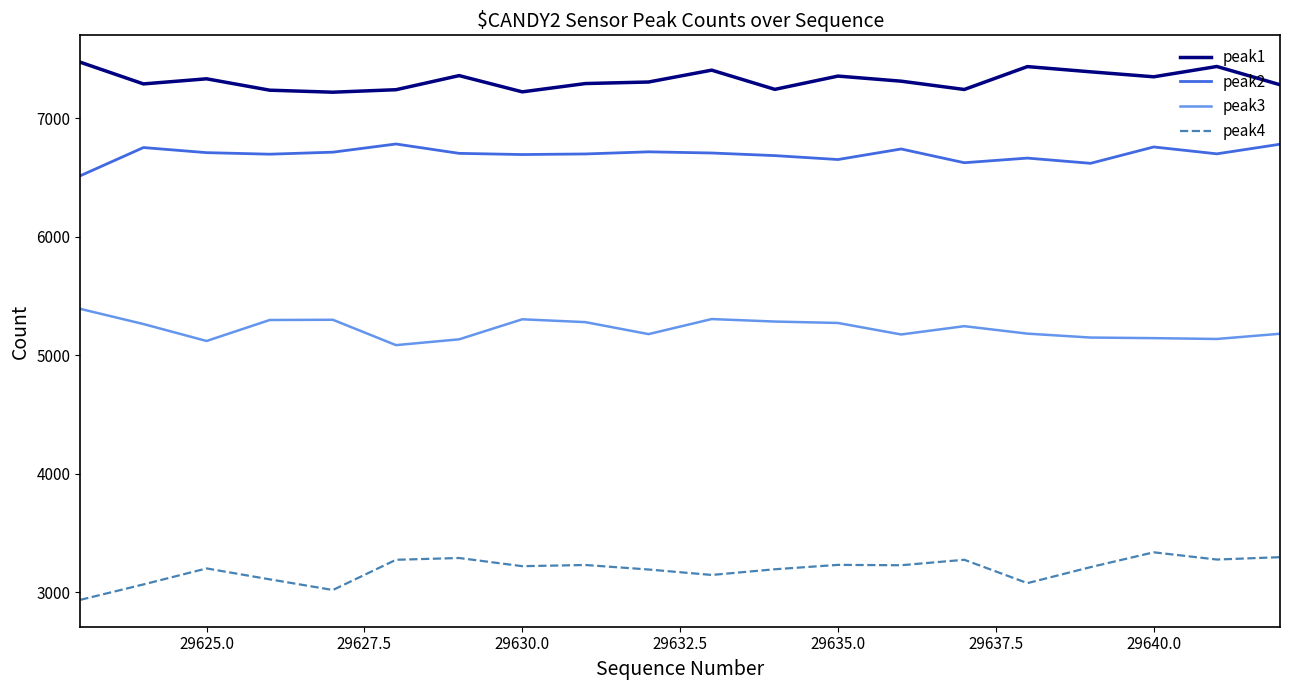

What is the maximum value for peak1?

7471